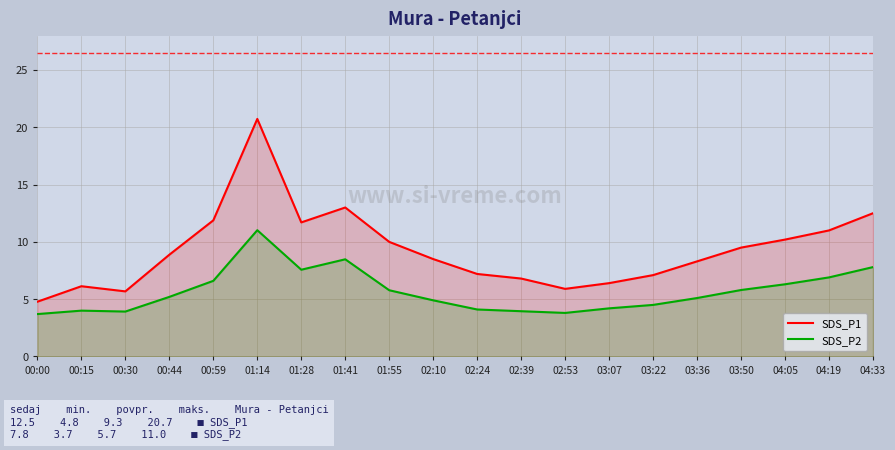

In SDS_P1, how many points are higher than both neighbors (excluding endpoints)?

3